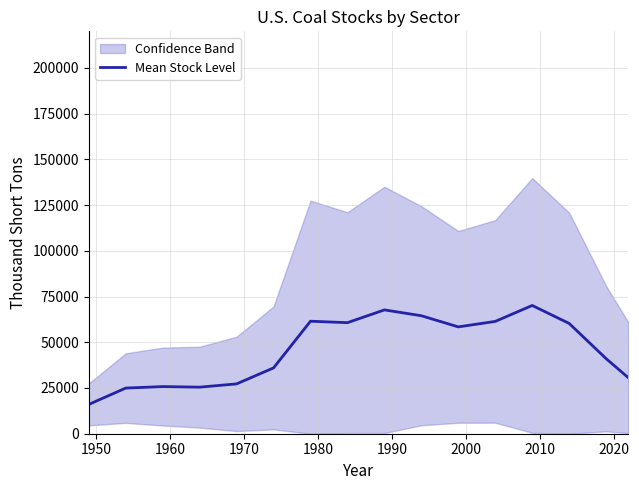

What is the highest value of the Mean Stock Level series?

70124.2